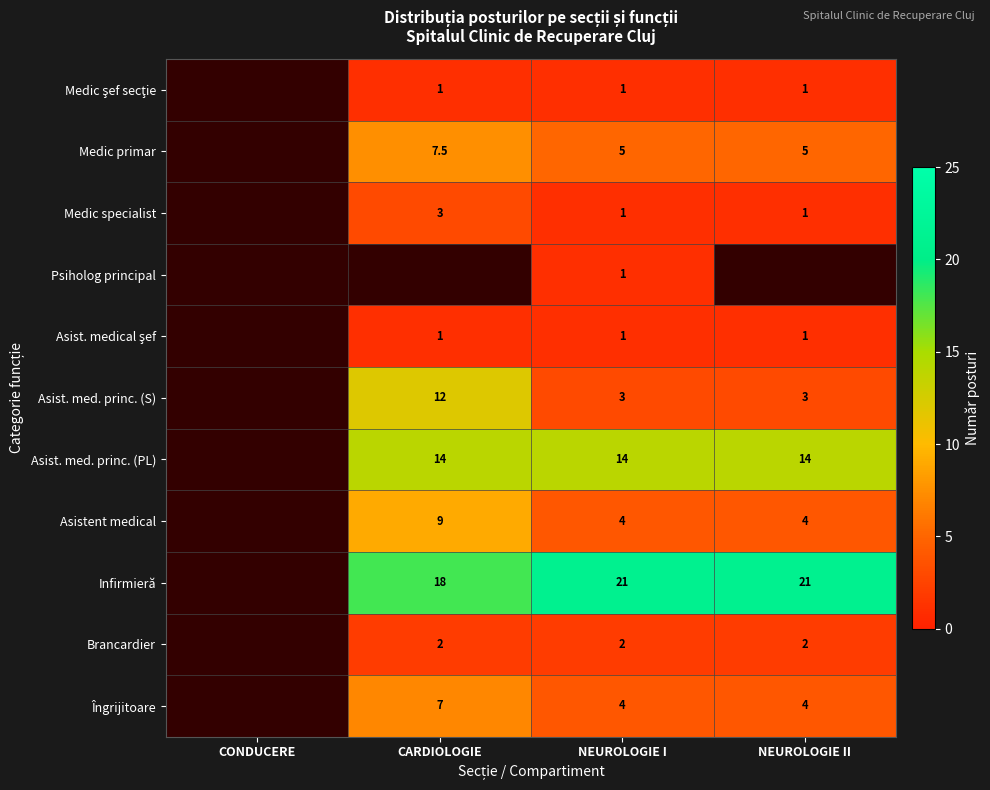

How many categories are shown in the chart?

4